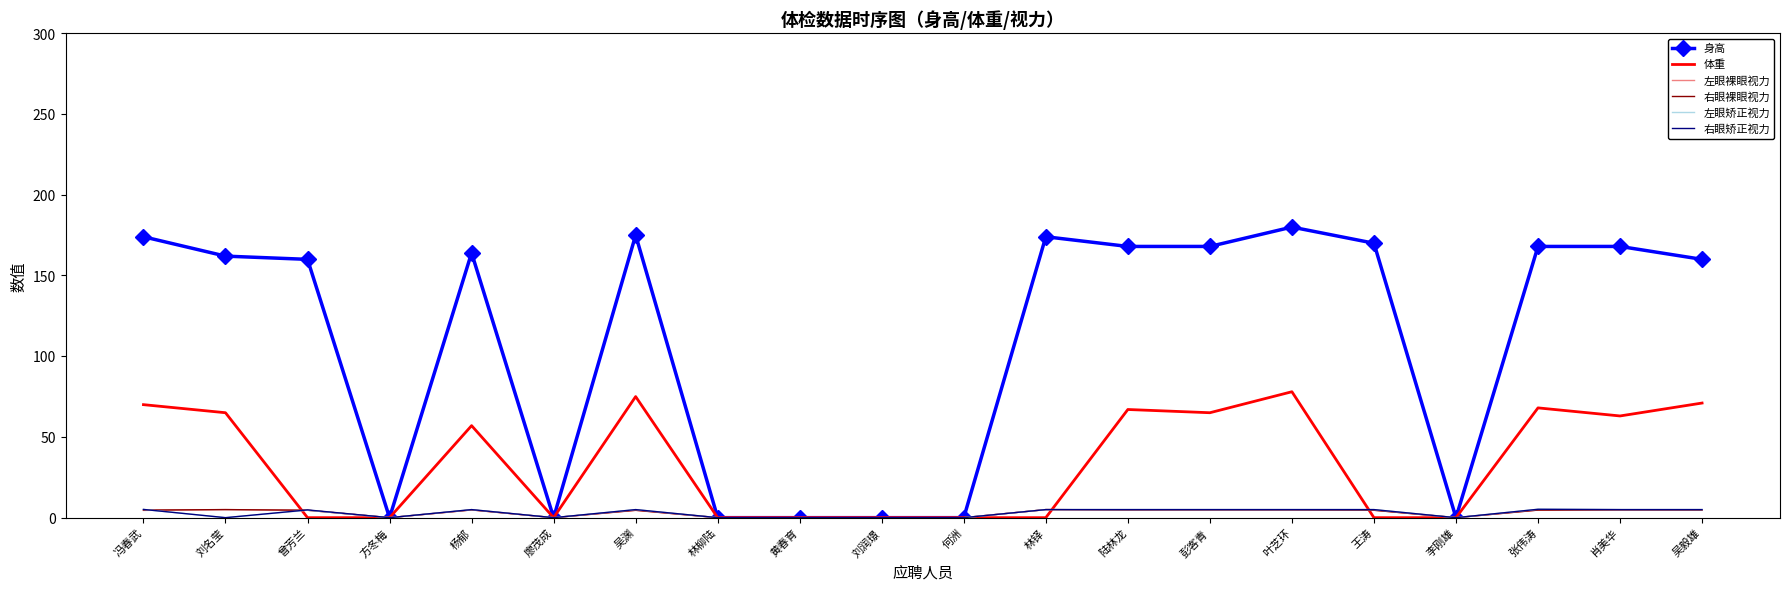

What position from the left is 廖茂成?

6